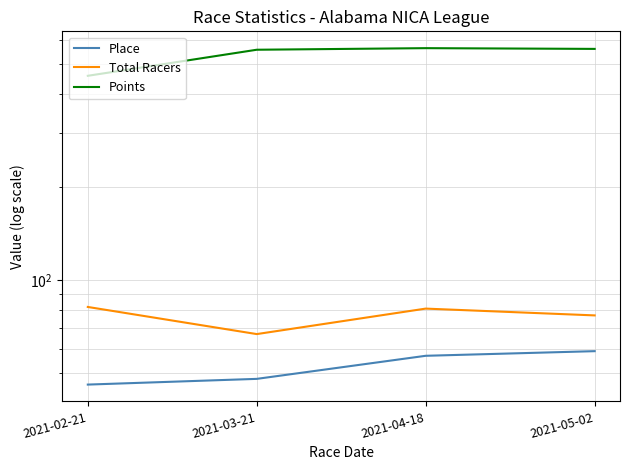

What is the approximate value of Place at 2021-05-02?

59.0